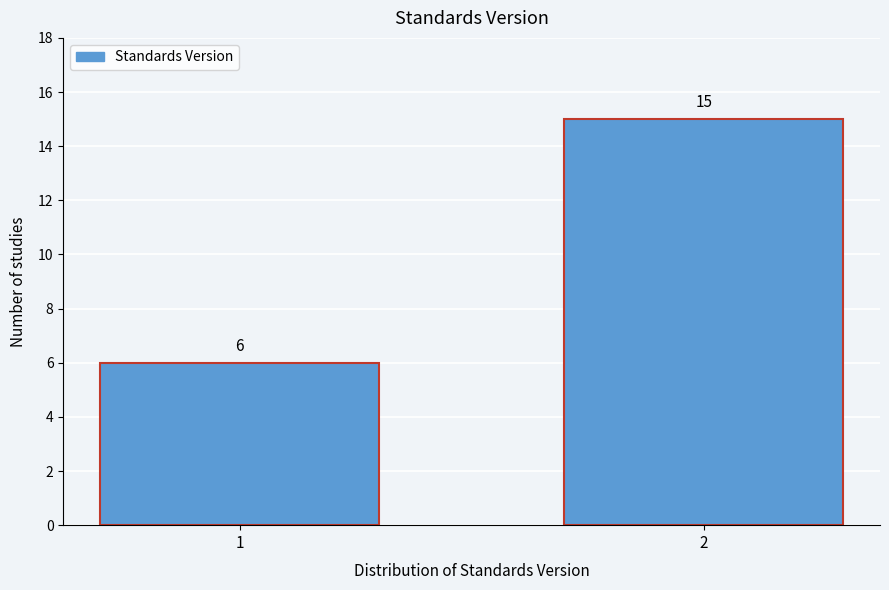

Reading left to right, transcribe all the data shown in this chart.

6	15